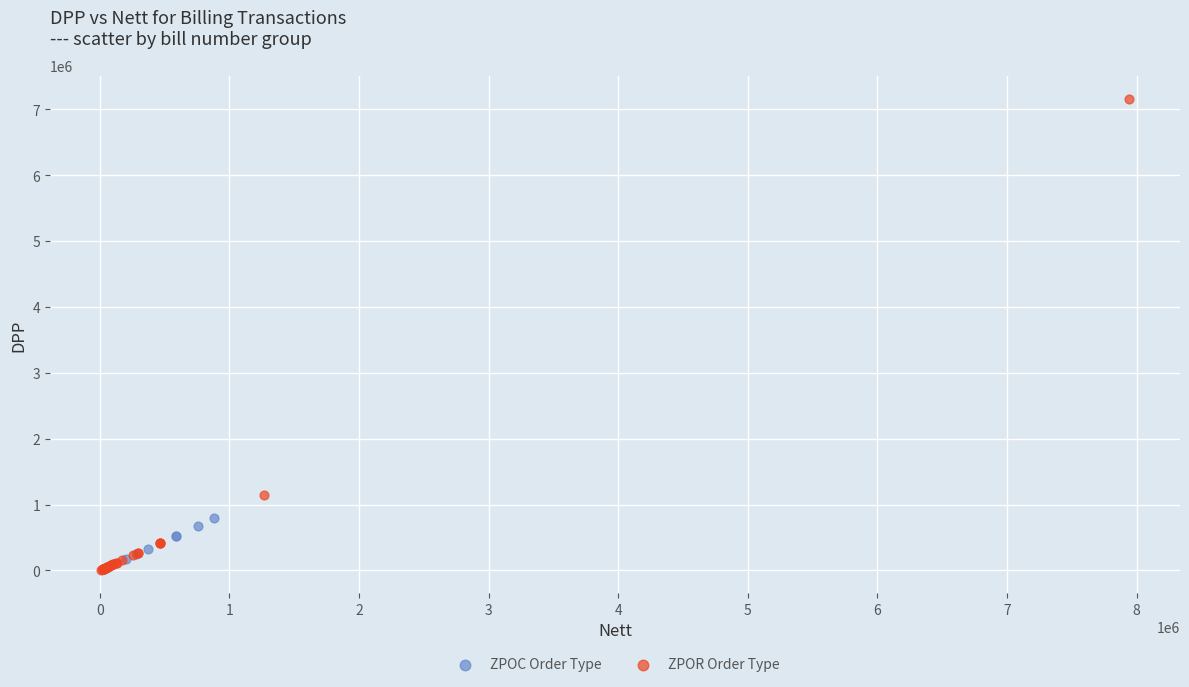

Which series has the widest spread of Y values?

ZPOR Order Type